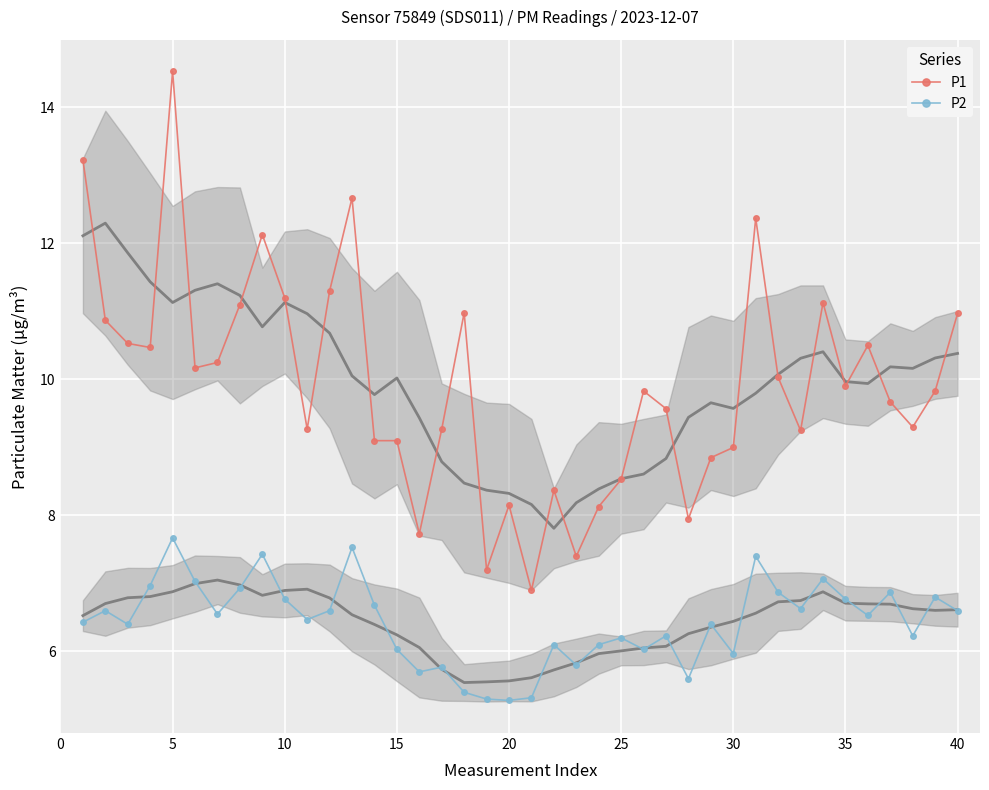

What is the sum of all P1 values?

396.7